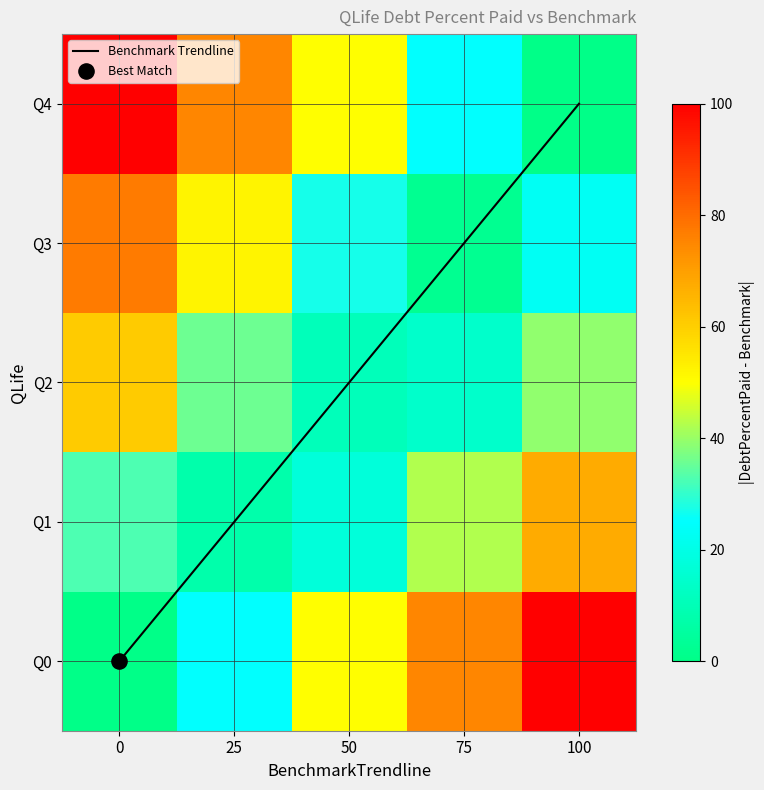

How many values in the Q4 series exceed 50?

2